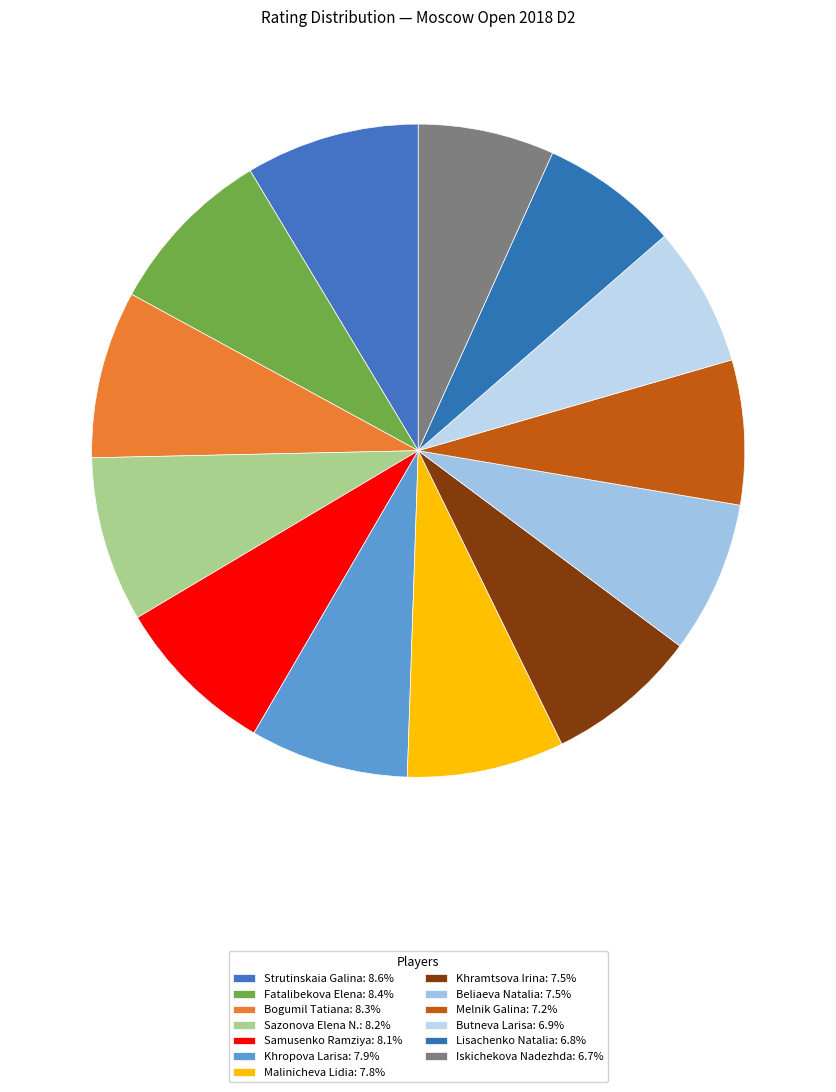

Is it true that Samusenko Ramziya is 20% of the pie?

False